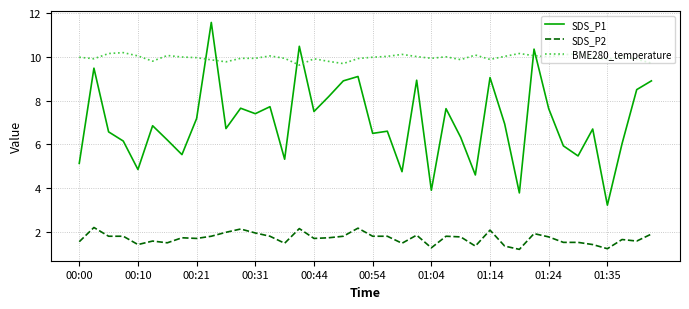

Rank the series by their maximum value, from highest to lowest.

SDS_P1, BME280_temperature, SDS_P2